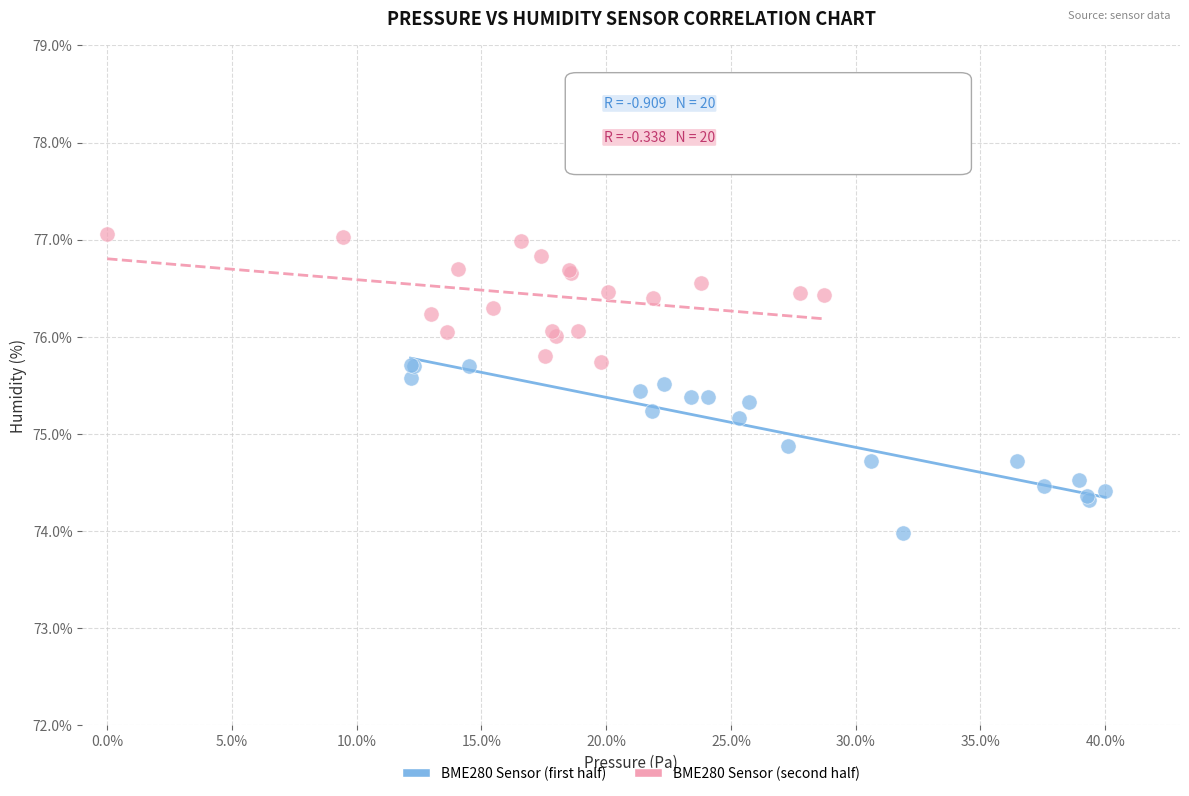

Which series has the widest spread of Y values?

BME280 Sensor (first half)